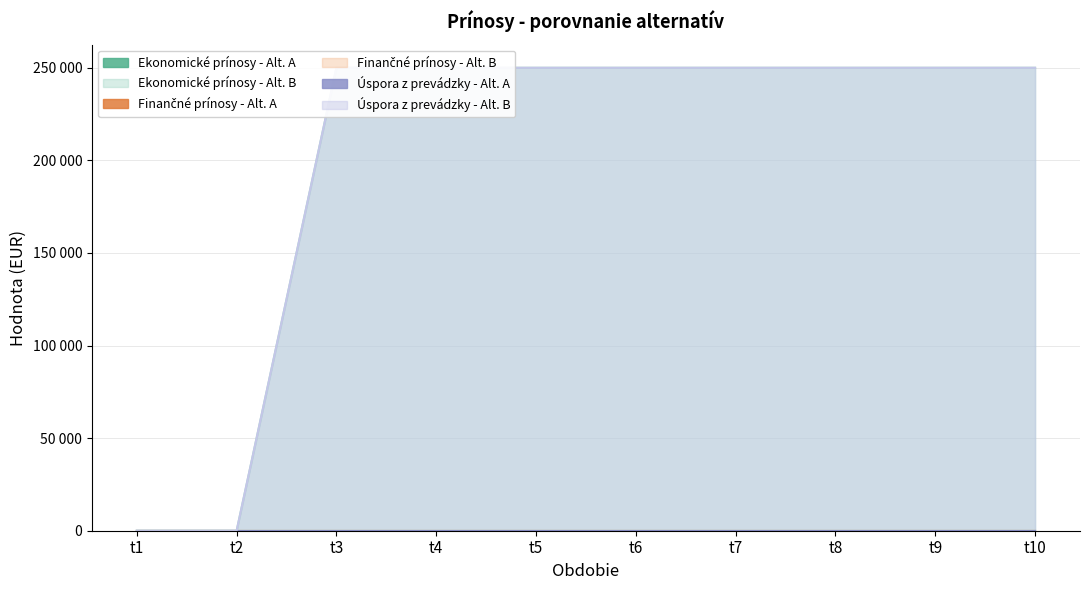

At t10, list the series in order from largest to smallest.

Ekonomické prínosy - Alt. B, Úspora z prevádzky - Alt. B, Ekonomické prínosy - Alt. A, Finančné prínosy - Alt. A, Finančné prínosy - Alt. B, Úspora z prevádzky - Alt. A